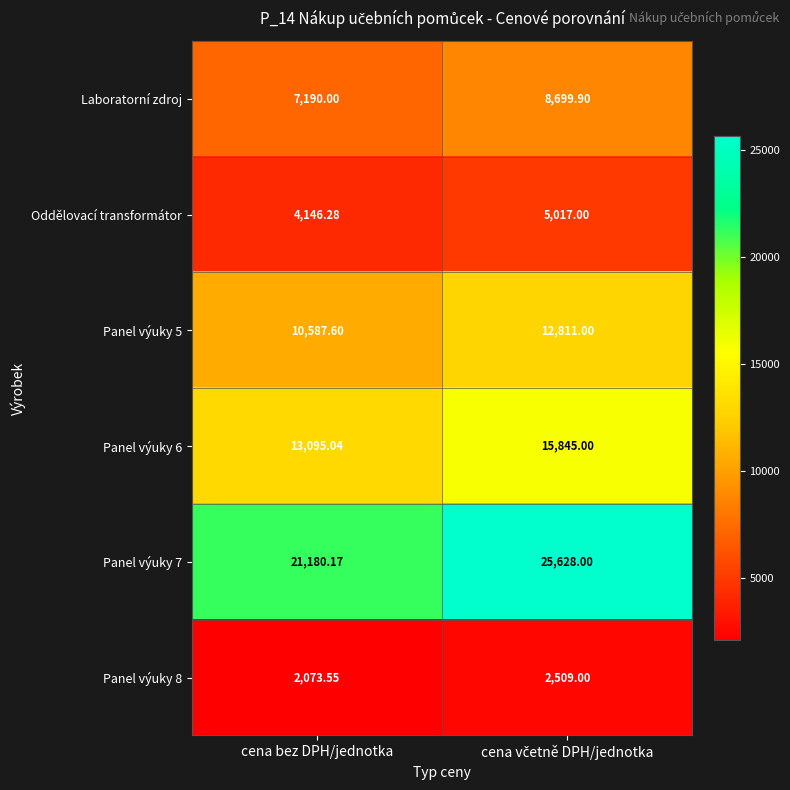

At how many categories does at least one series exceed 5494?

2